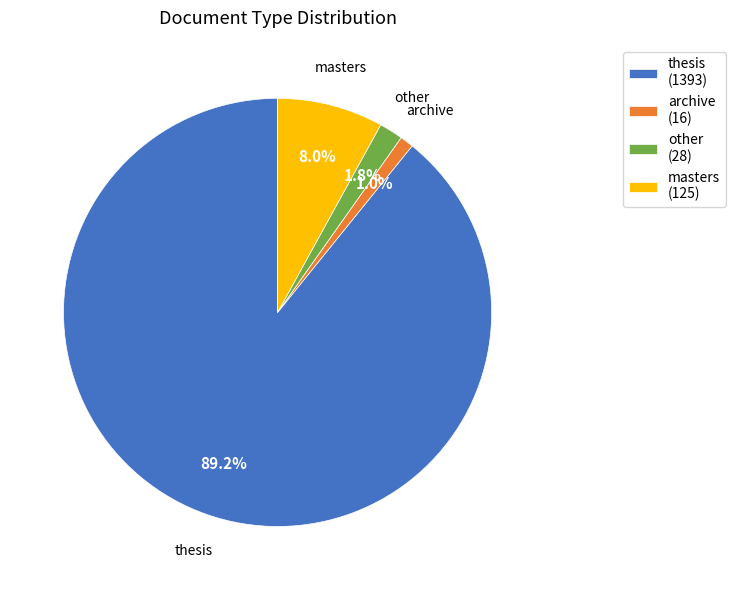

Which slice represents more than half of the pie?

thesis